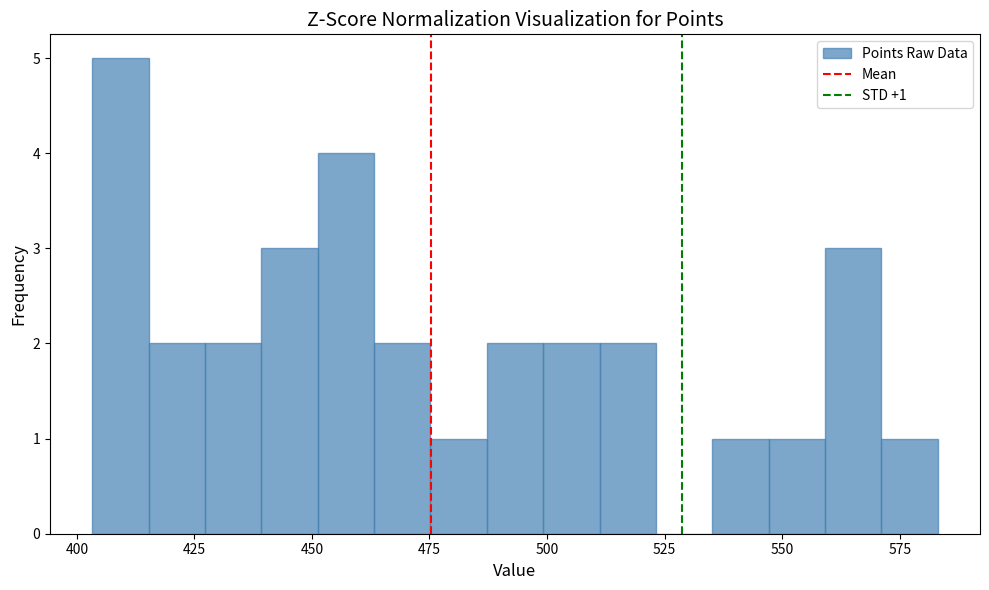

Read against the x-axis, roughly where is the centre of the tallest bar?

410